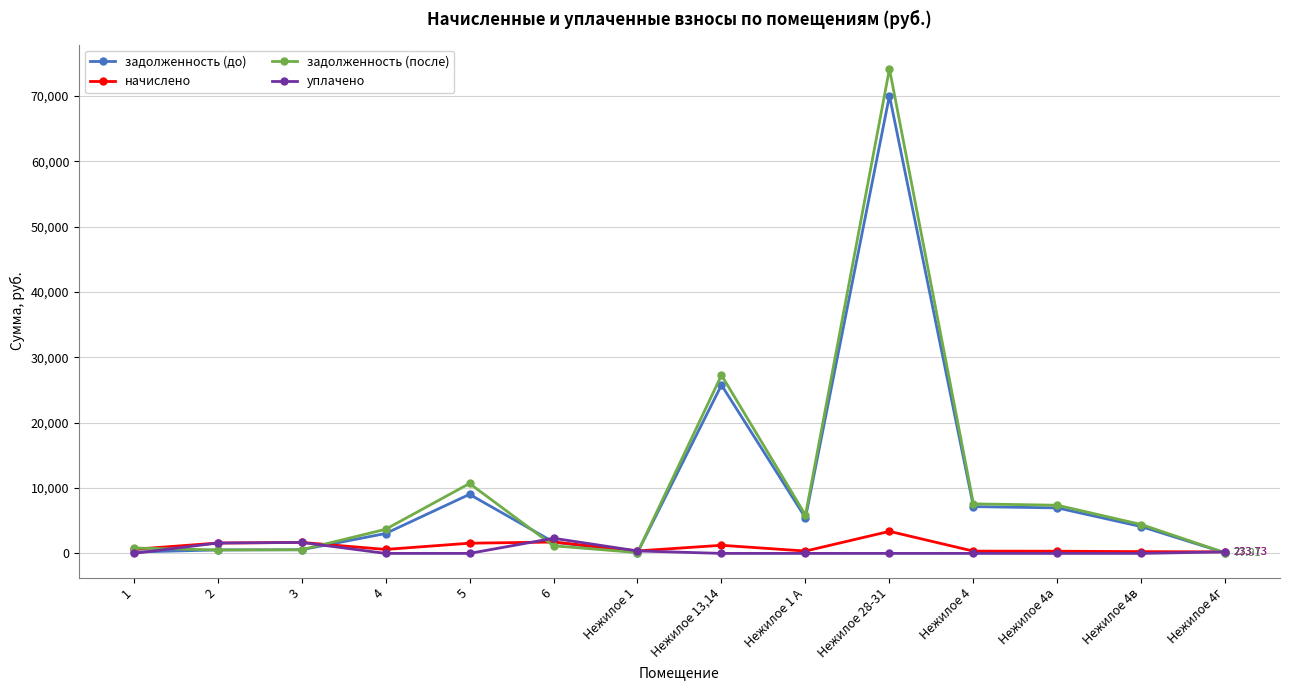

What are all the series names shown in the legend?

задолженность (до), начислено, задолженность (после), уплачено